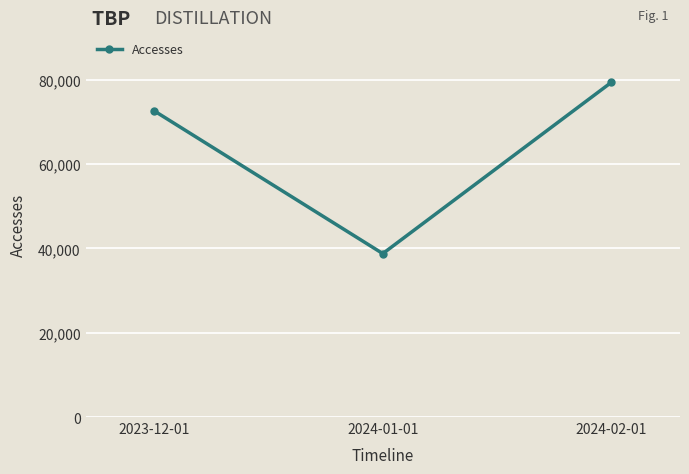

Rank the categories by value from lowest to highest.

2024-01-01, 2023-12-01, 2024-02-01